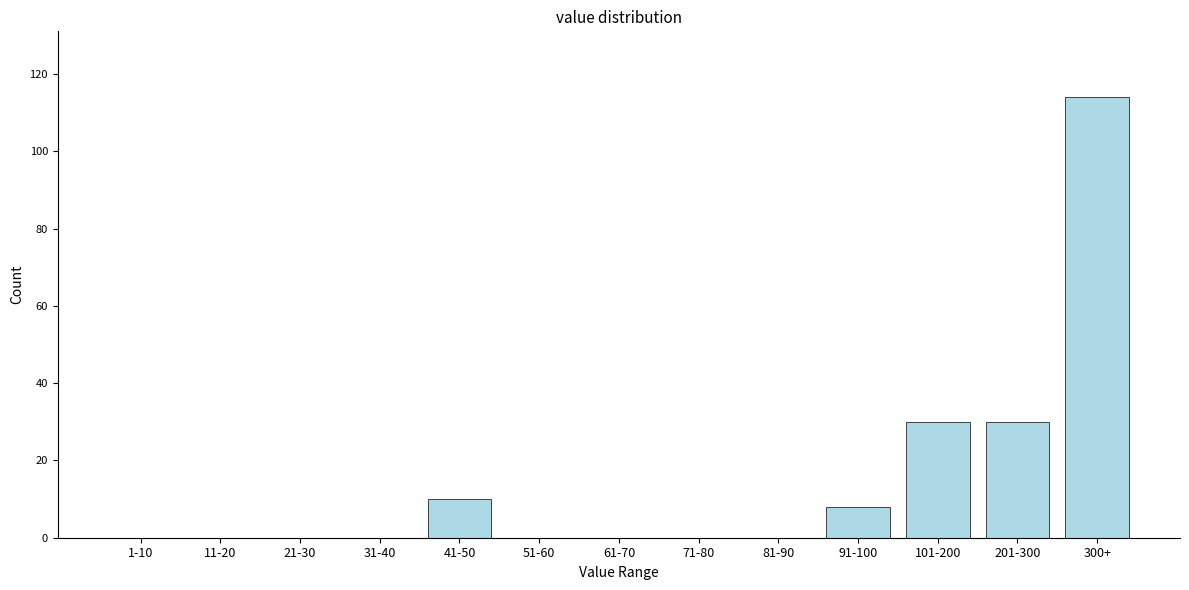

Reading right to left, transcribe all the data shown in this chart.

300+=114	201-300=30	101-200=30	91-100=8	81-90=0	71-80=0	61-70=0	51-60=0	41-50=10	31-40=0	21-30=0	11-20=0	1-10=0